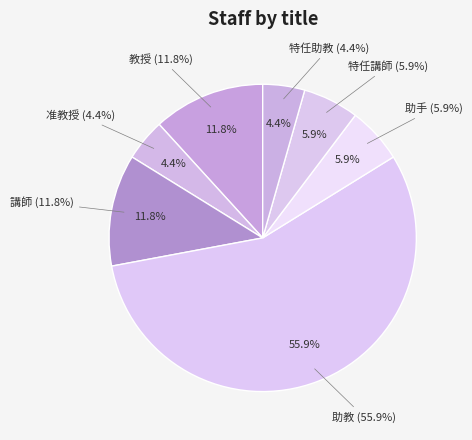

What is the ratio of the value at 助手 to the value at 特任助教?

1.3